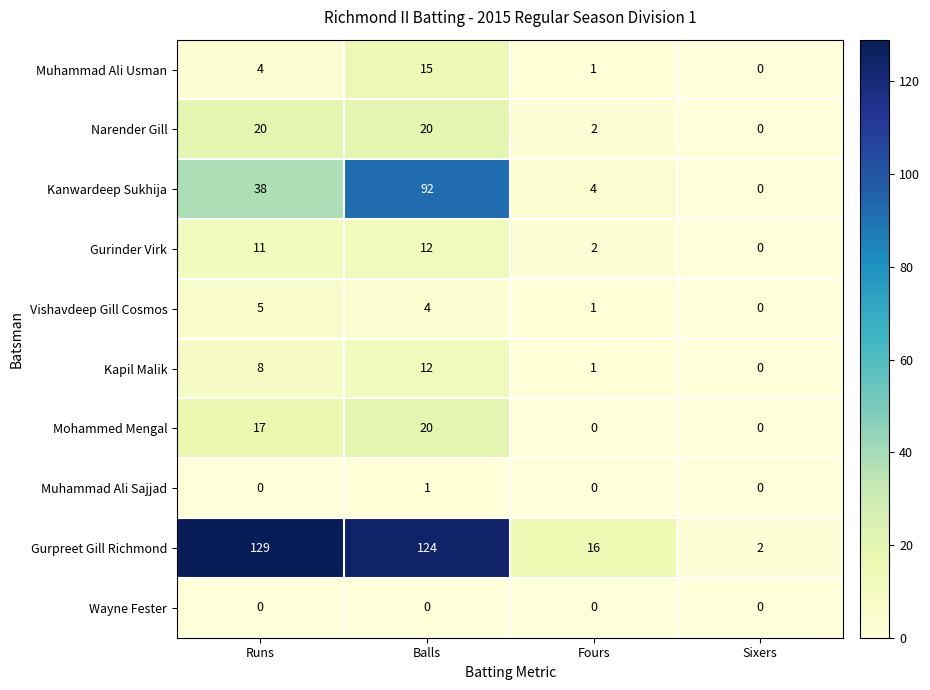

Between Runs and Sixers, which series saw the biggest shift?

Gurpreet Gill Richmond